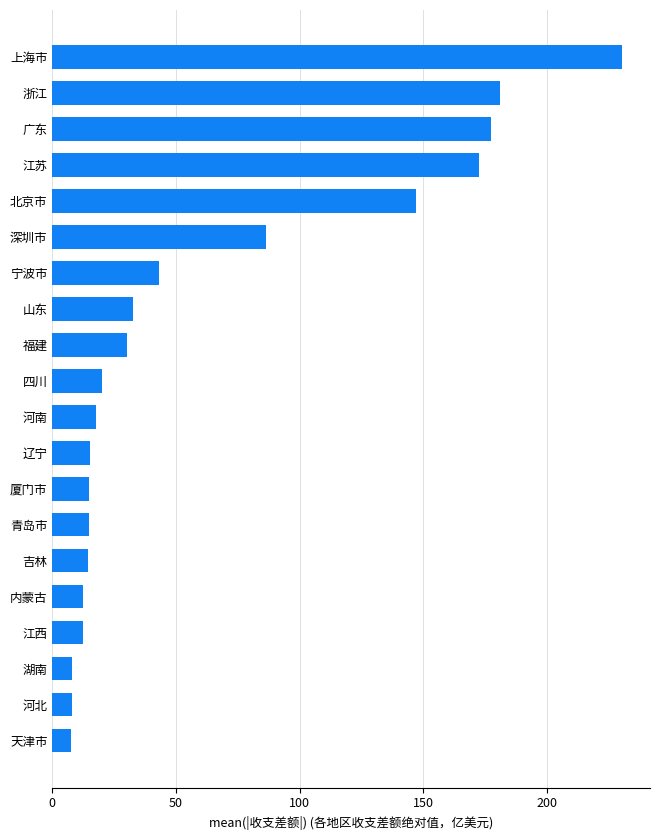

Is it true that the value at 青岛市 is 14.6?

True